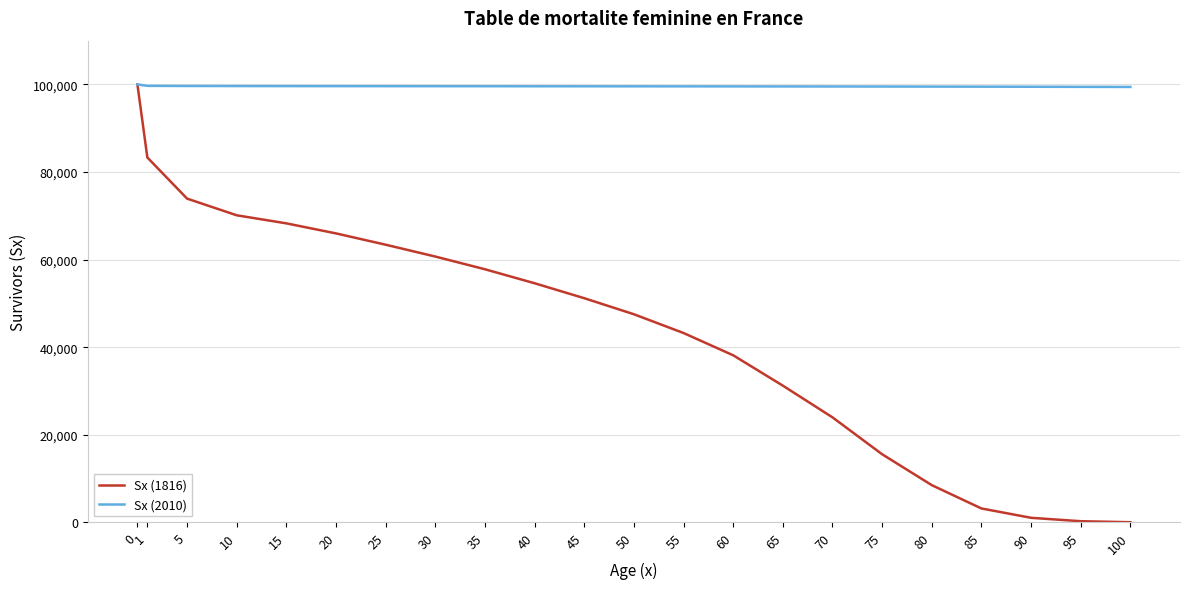

The value of Sx (1816) at 40 is 54615. True or false?

True